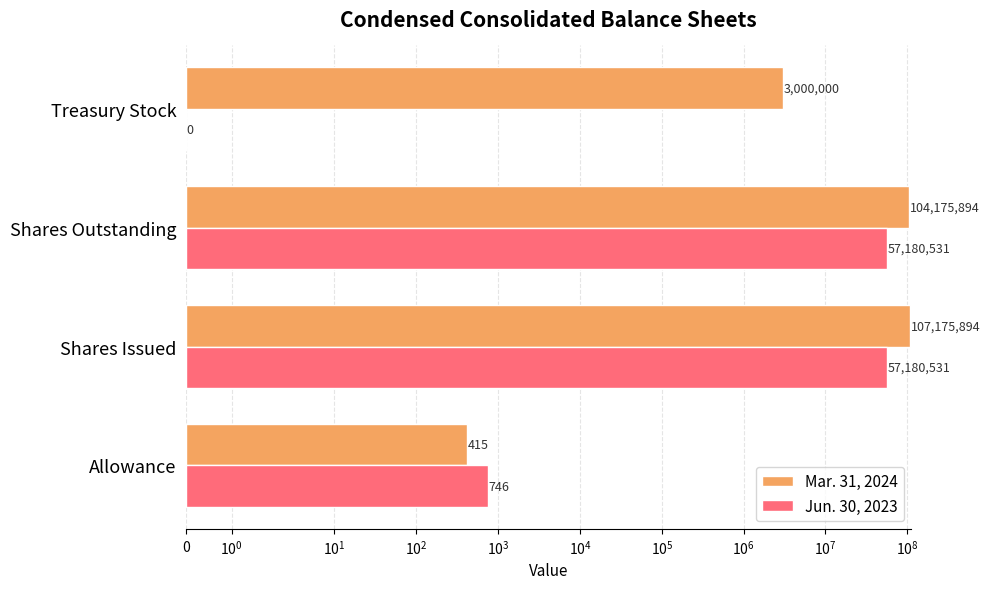

What are all the series names shown in the legend?

Mar. 31, 2024, Jun. 30, 2023